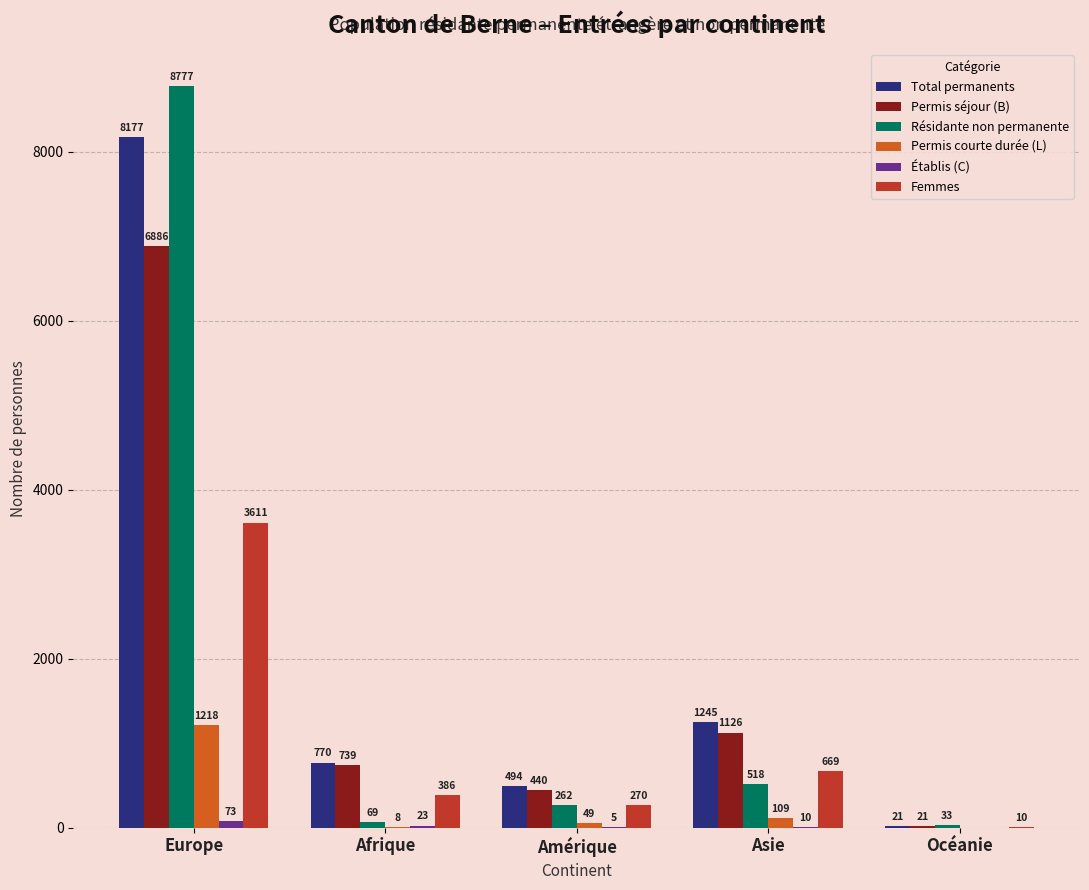

At which category does the chart reach its peak across all series?

Europe